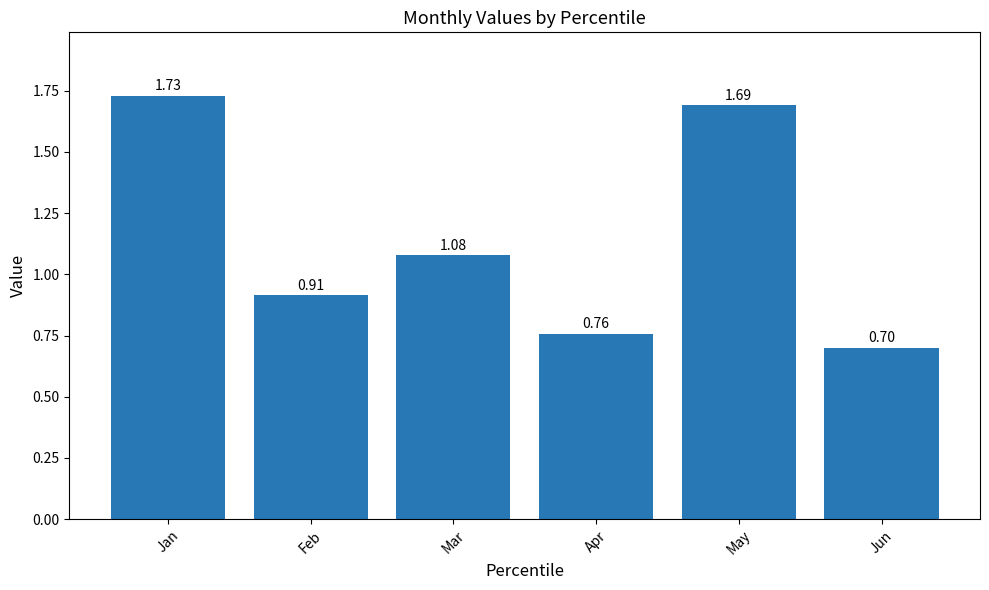

At which label does the data first exceed 1?

Jan